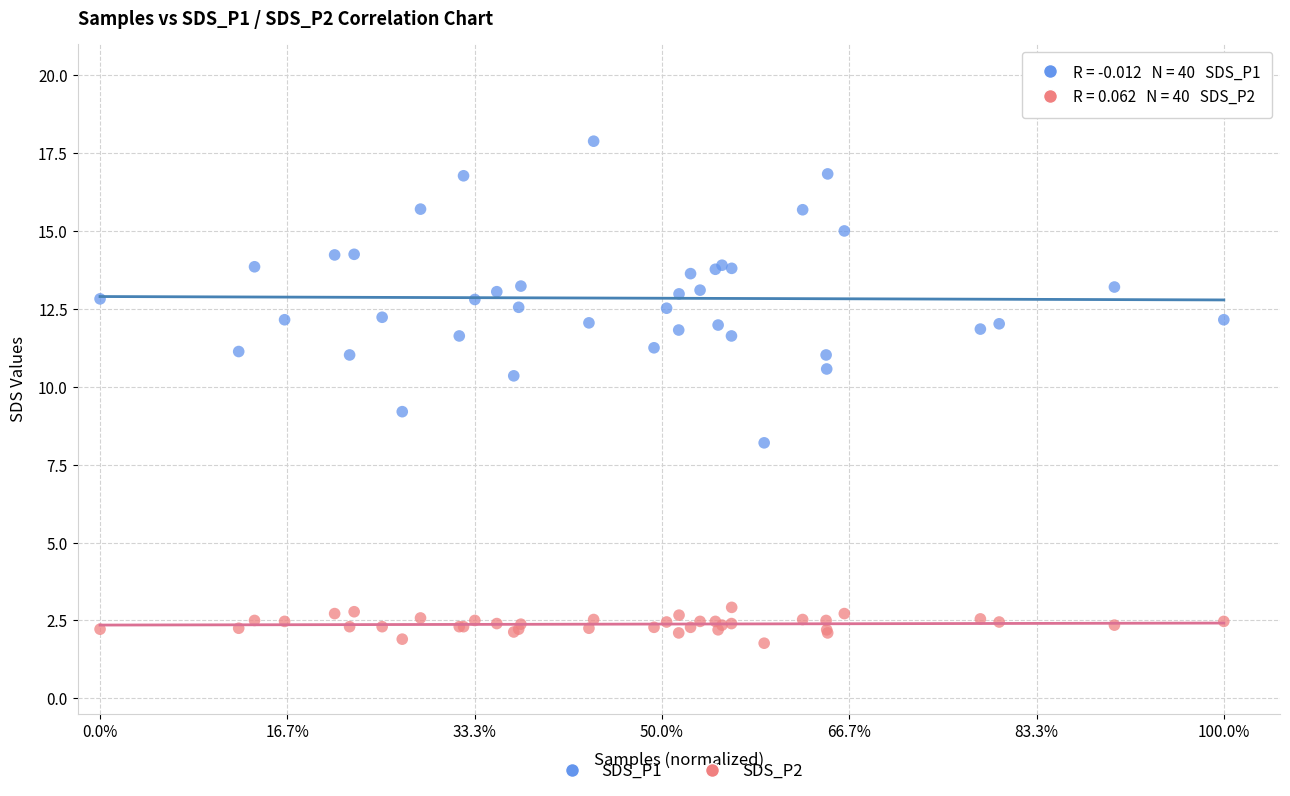

What are all the series names shown in the legend?

SDS_P1, SDS_P2